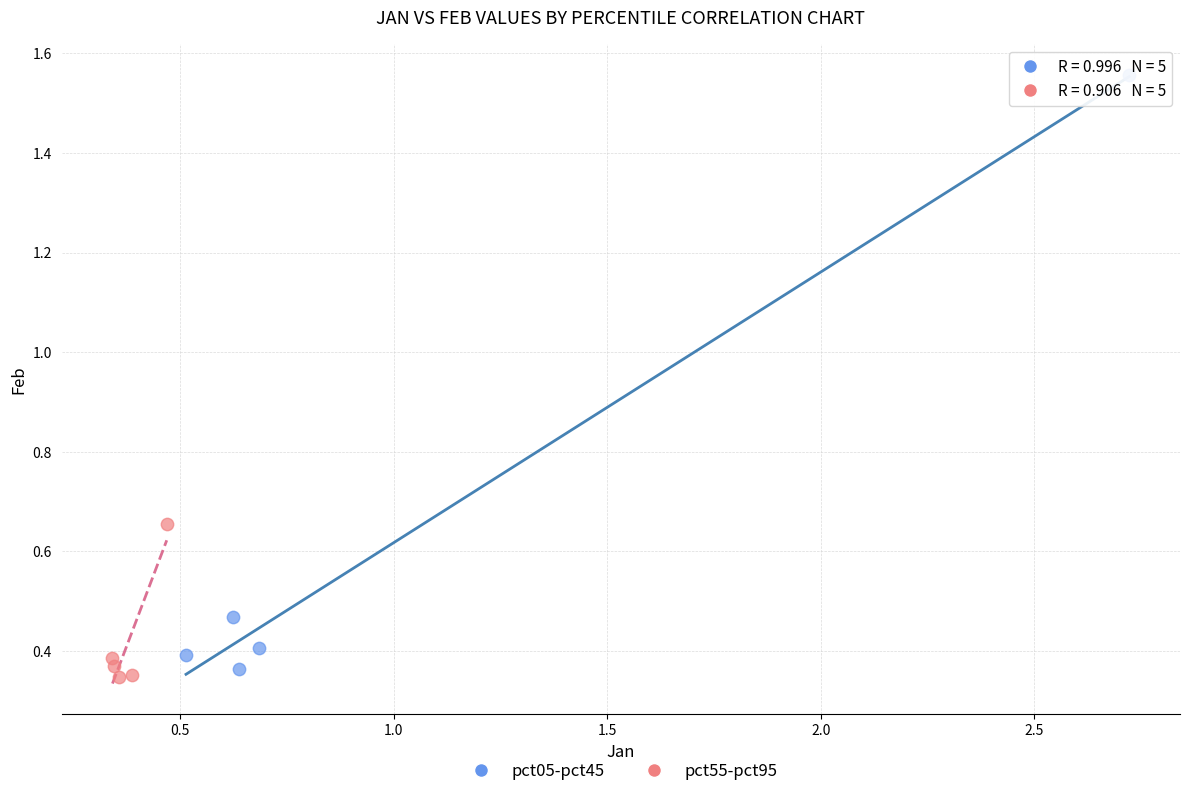

Which series reaches the minimum Y coordinate?

pct55-pct95